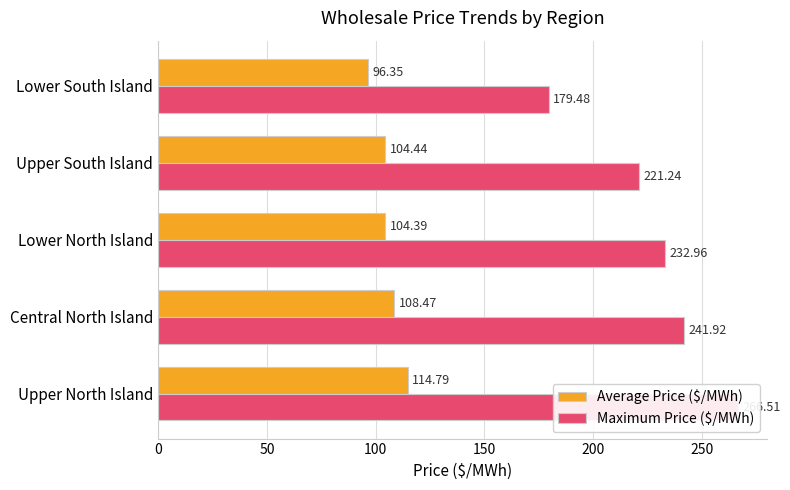

What is the sum of all Average Price ($/MWh) values?

528.4